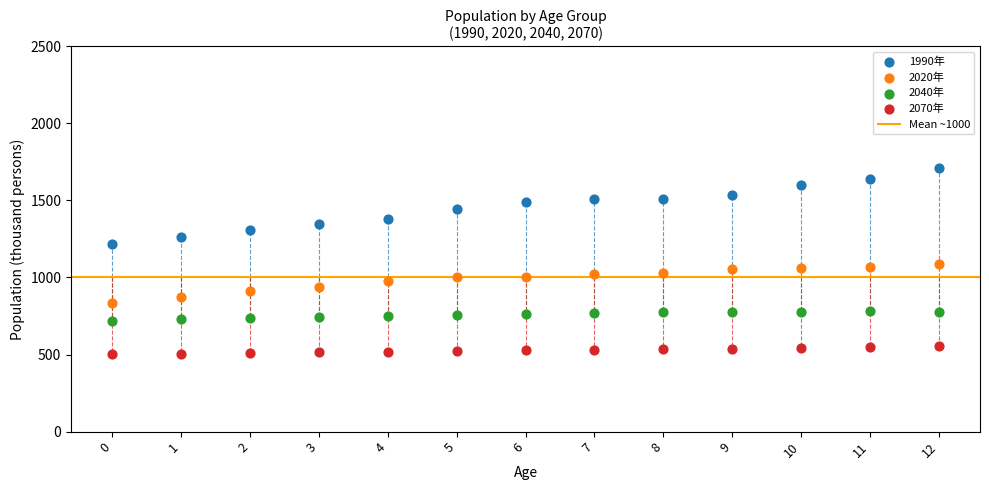

Which series contains the lowest Y value?

2070年